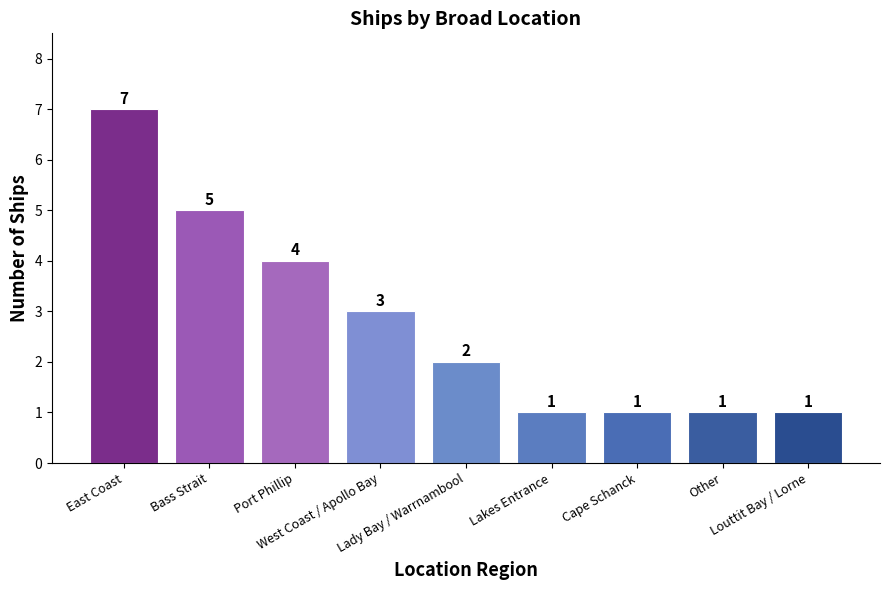

Reading left to right, what are all the values shown in this chart?

East Coast=7	Bass Strait=5	Port Phillip=4	West Coast / Apollo Bay=3	Lady Bay / Warrnambool=2	Lakes Entrance=1	Cape Schanck=1	Other=1	Louttit Bay / Lorne=1